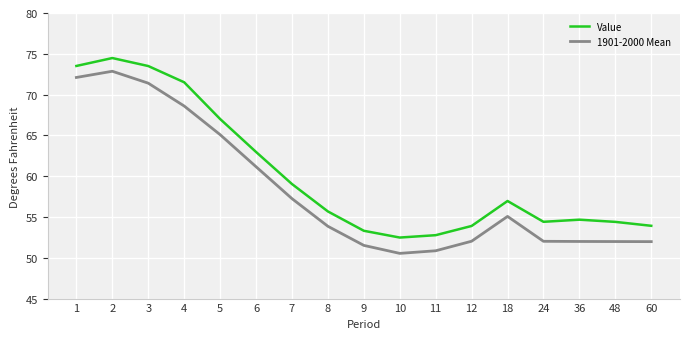

What is the total value across all series at 10?

103.0